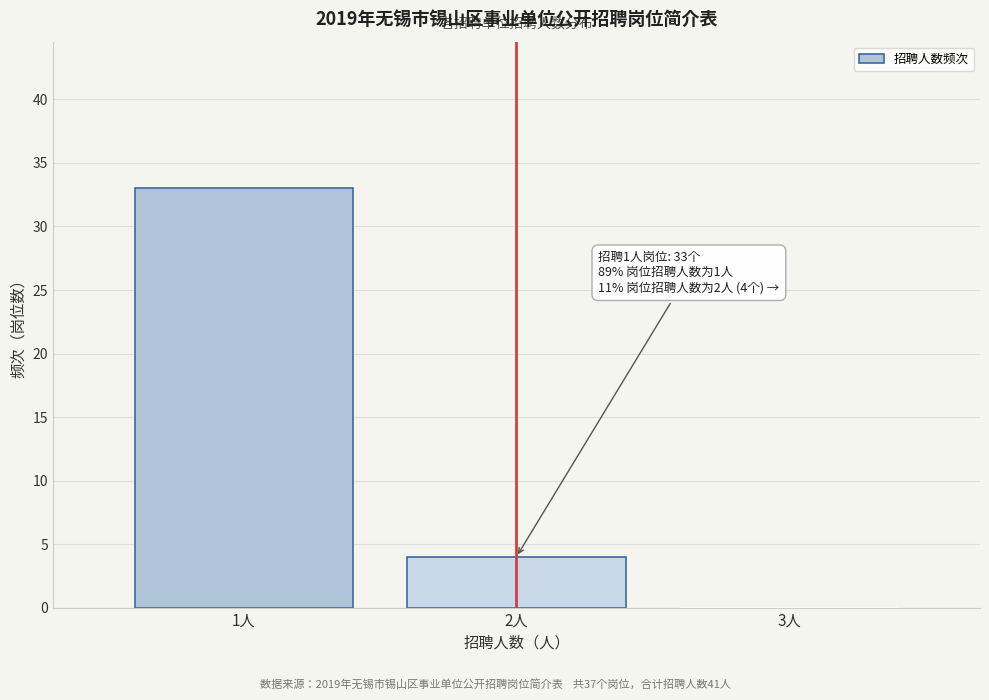

Which range on the x-axis has the tallest bar?

0.5 to 1.5